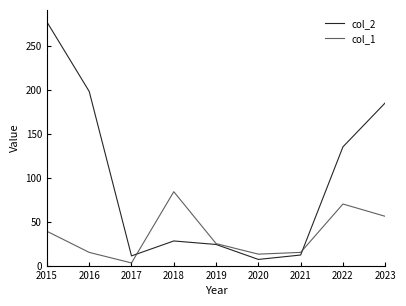

How many interior local valleys does the col_2 series have?

2